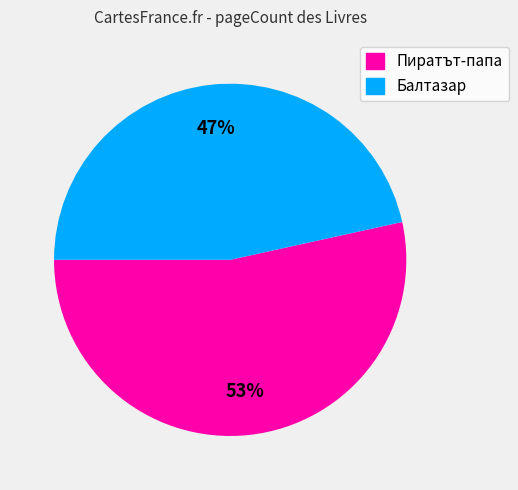

Is there a majority slice in this chart?

Yes